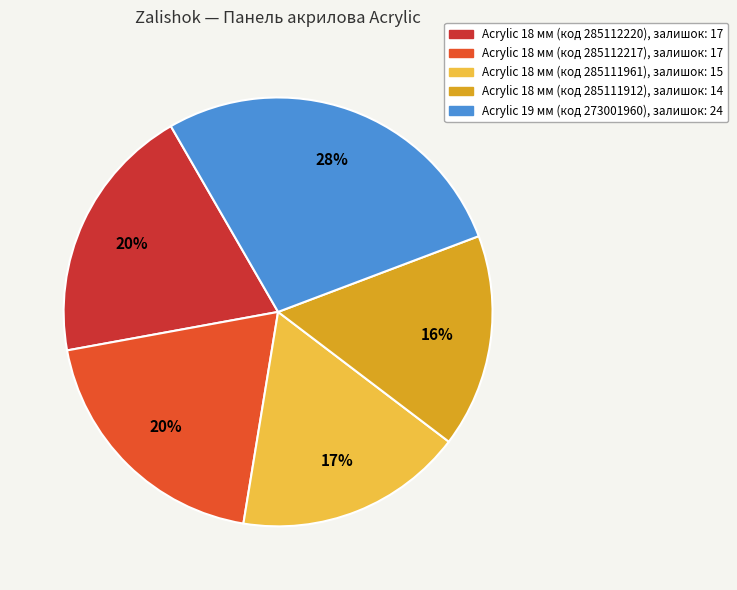

Is there any slice that represents more than half of the pie?

No